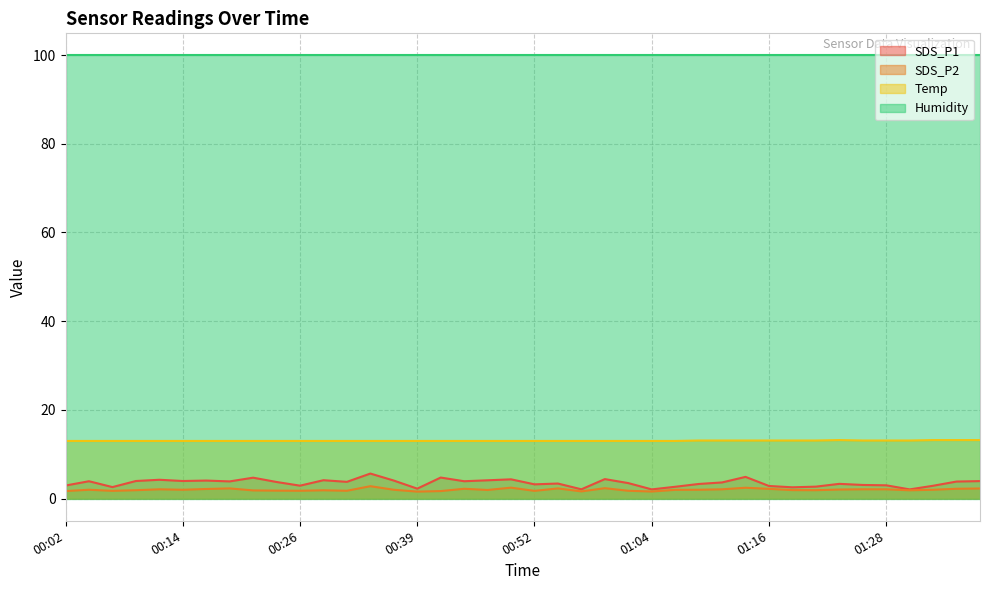

What is the sum of all Temp values?

521.7